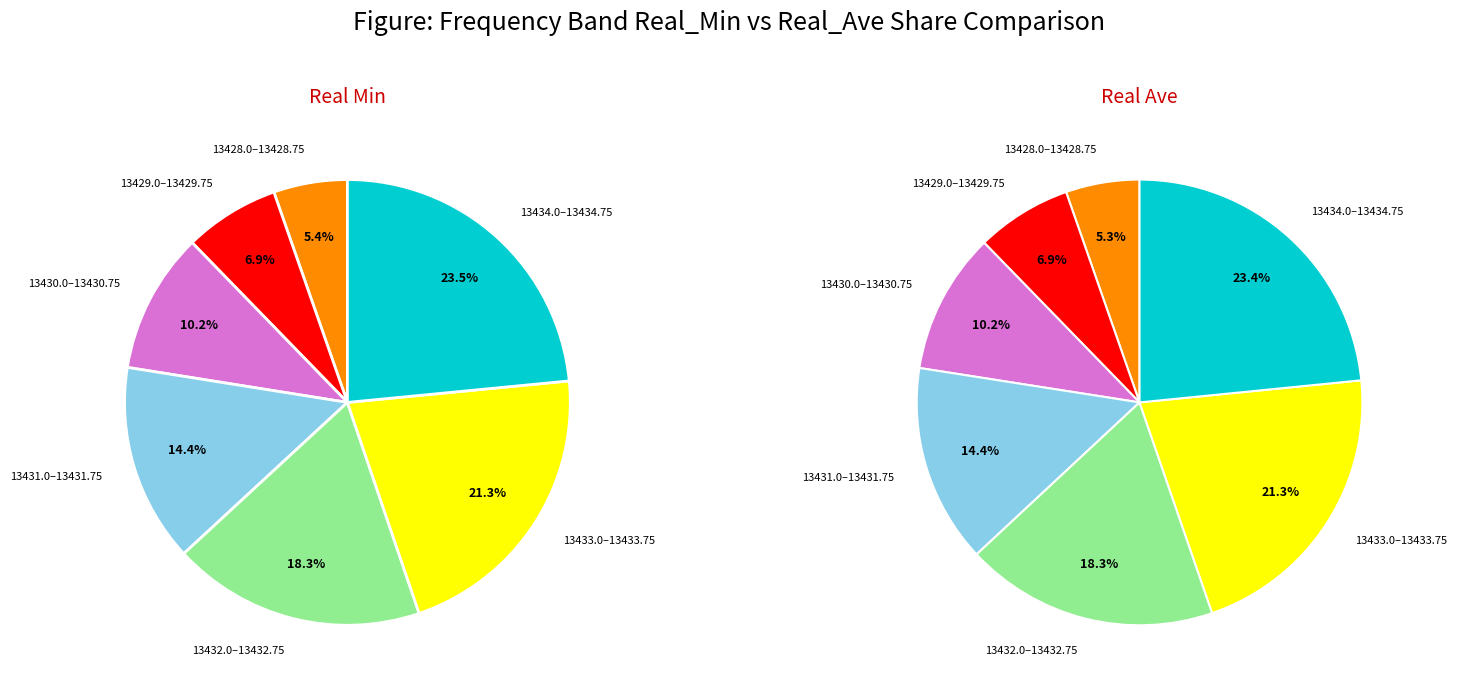

Between 13429.75 and 13429.0, which is larger?

13429.75